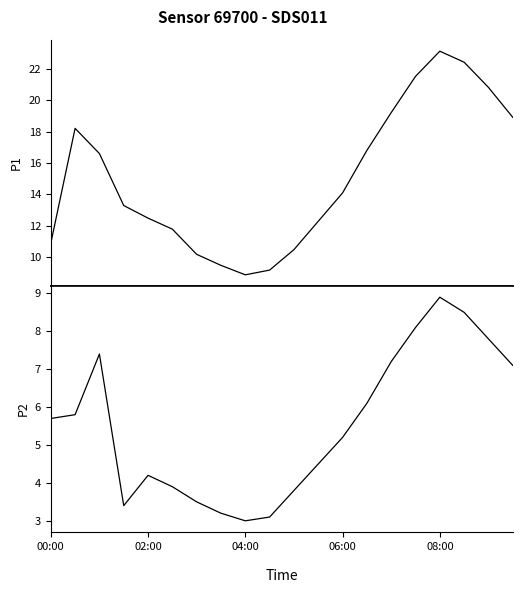

True or false: P1 has a value of 23.5 at 13.

False